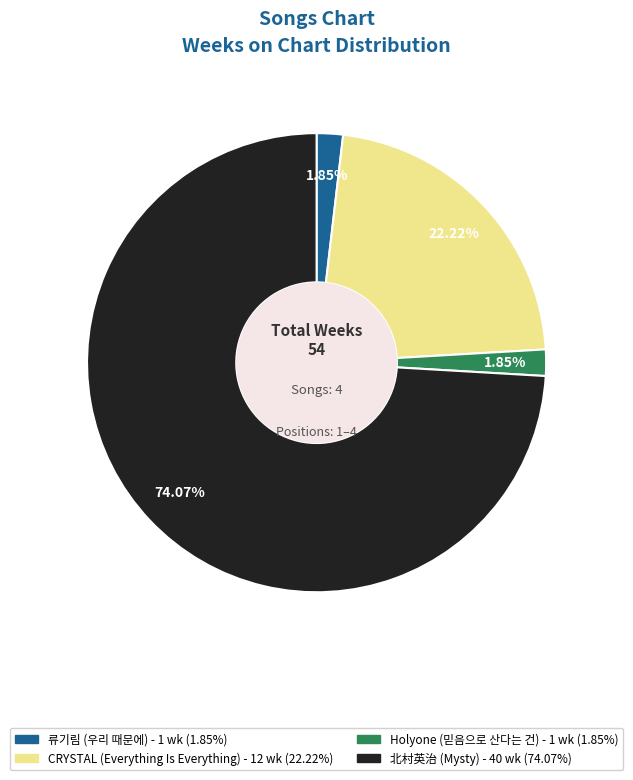

Does Holyone (믿음으로 산다는 건) represent more than half of the total?

No